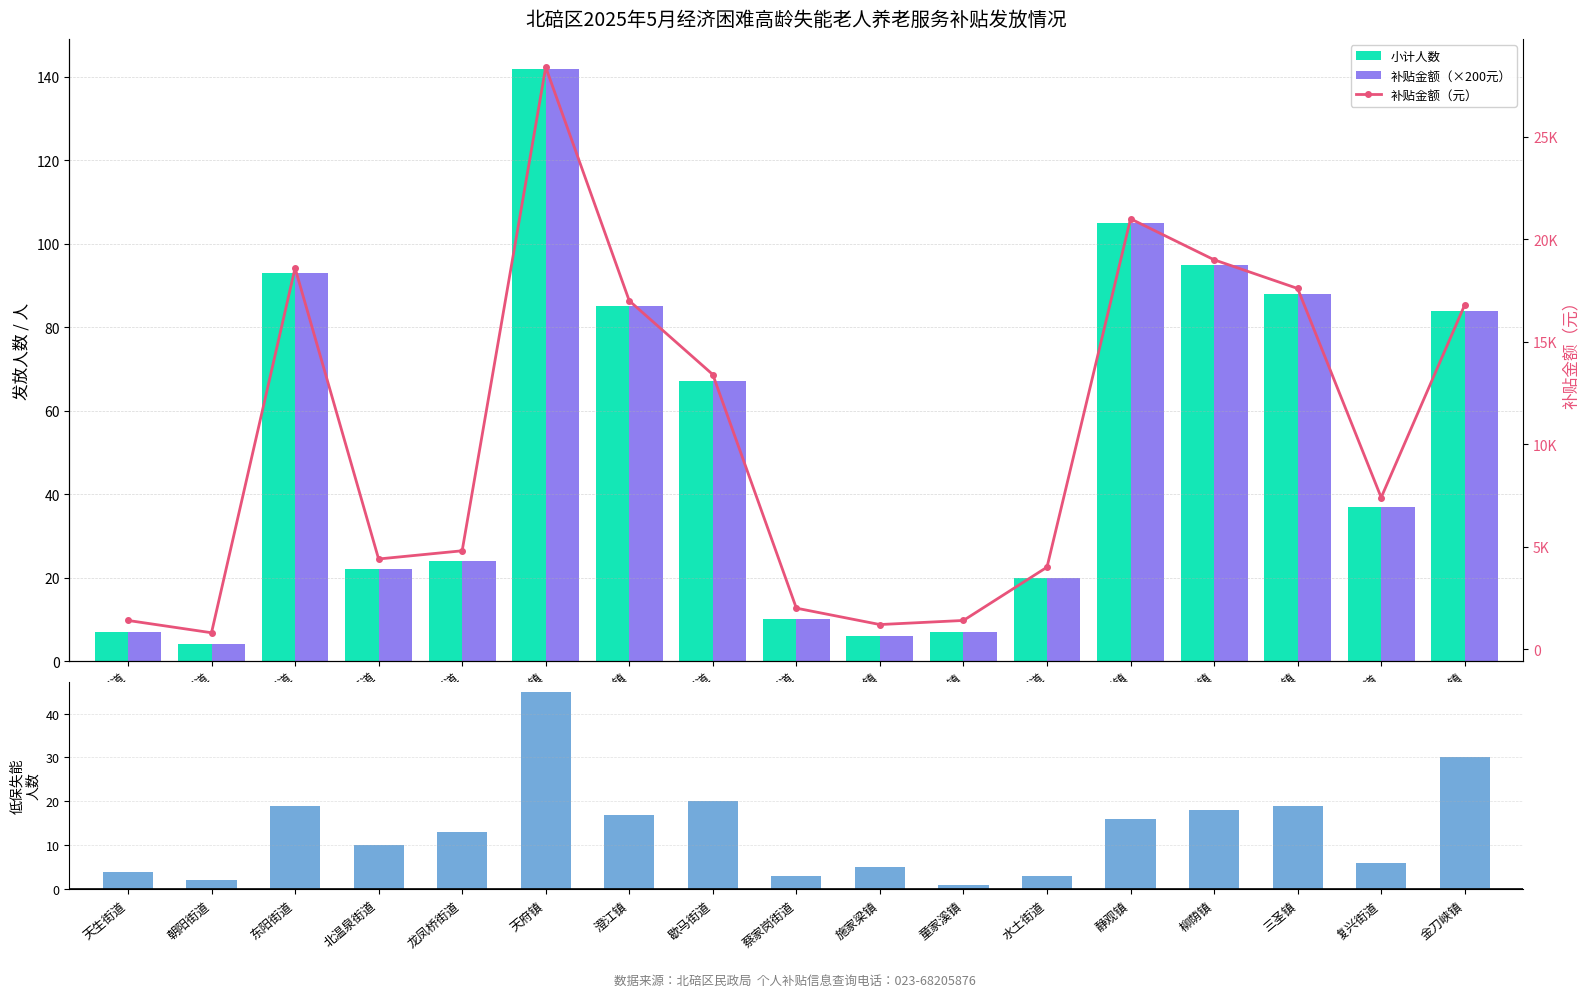

Between 天府镇 and 施家梁镇, which series saw the biggest shift?

补贴金额（元）